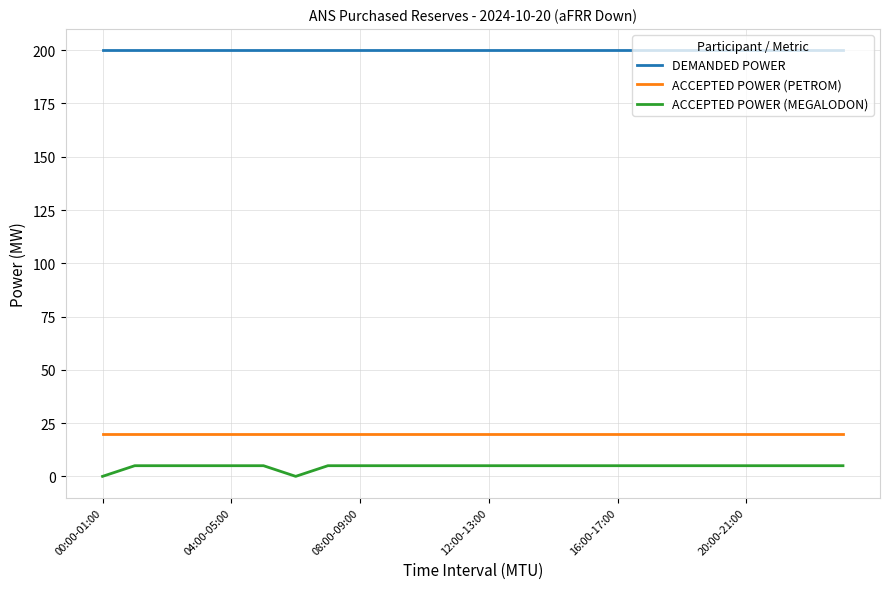

List the series in order of their peak value, lowest first.

ACCEPTED POWER (MEGALODON), ACCEPTED POWER (PETROM), DEMANDED POWER